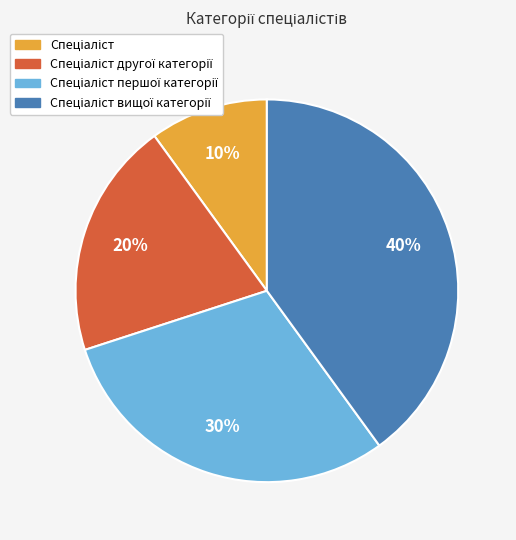

To the nearest percent, what is the average slice percentage?

25%